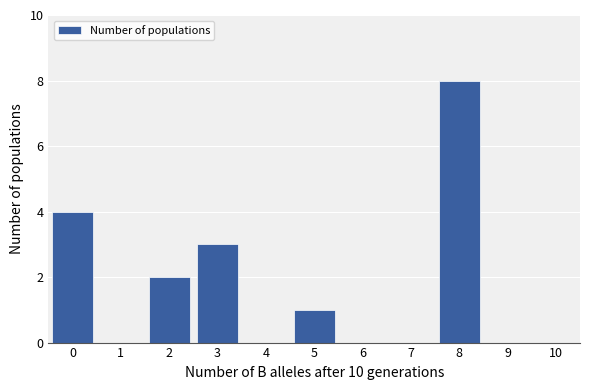

Reading right to left, extract all data points from this chart.

9=0	8=8	7=0	6=0	5=1	4=0	3=3	2=2	1=0	0=4